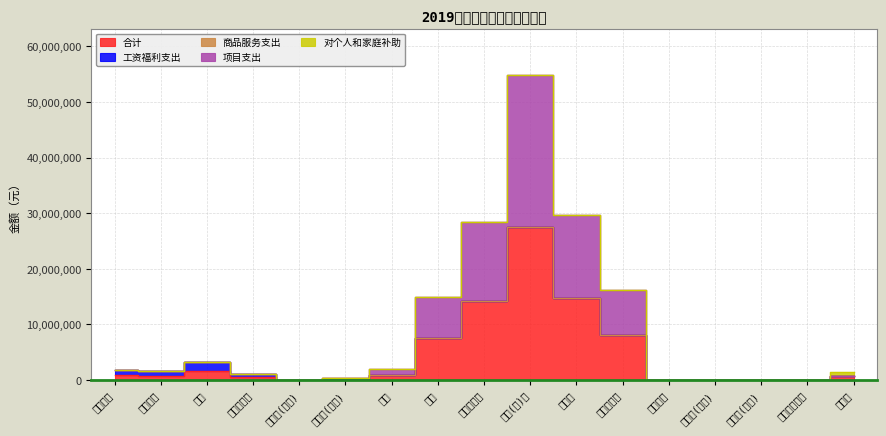

What position from the left is 委托业务费?

12